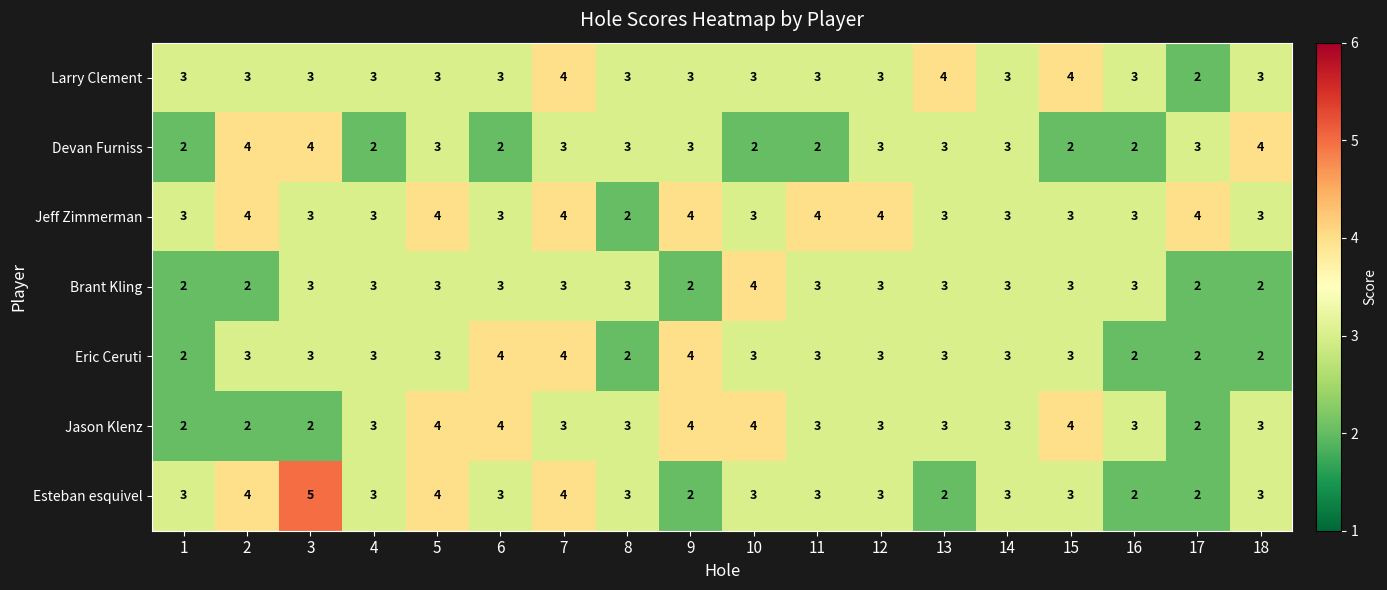

What is the sum of the Devan Furniss values at 14 and 1?

5